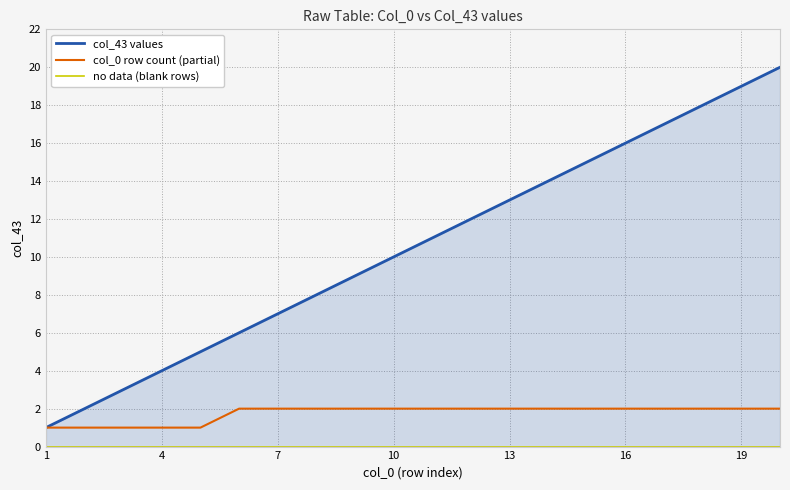

Which category has the lowest value across all series?

1